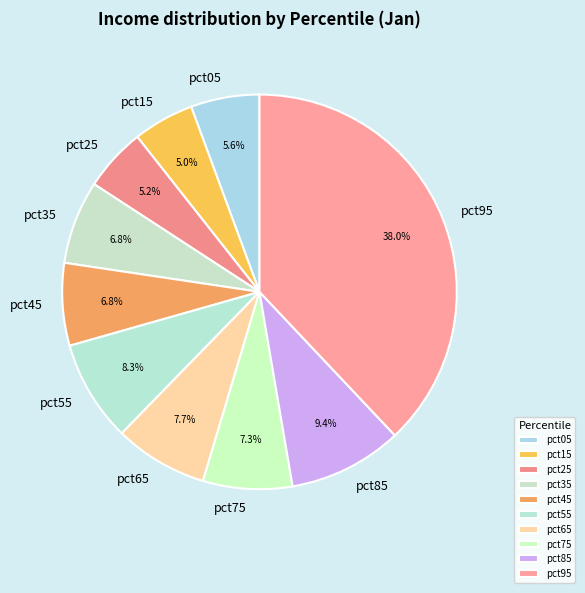

To the nearest percent, what percentage of the pie is pct85?

9%